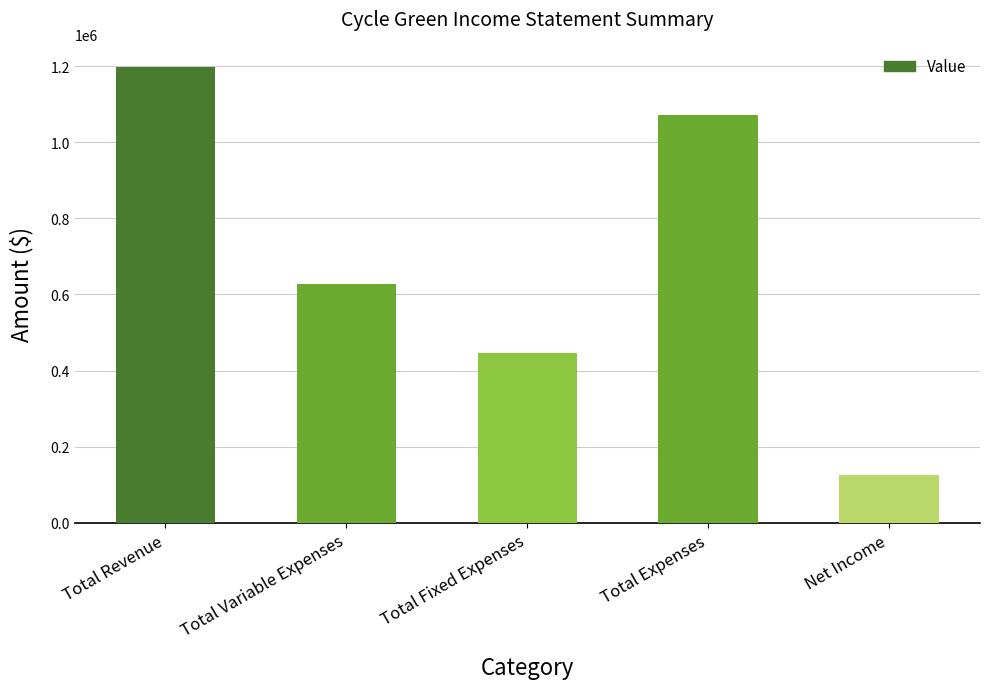

What is the sum of the values at Total Fixed Expenses and Total Revenue?

1642000